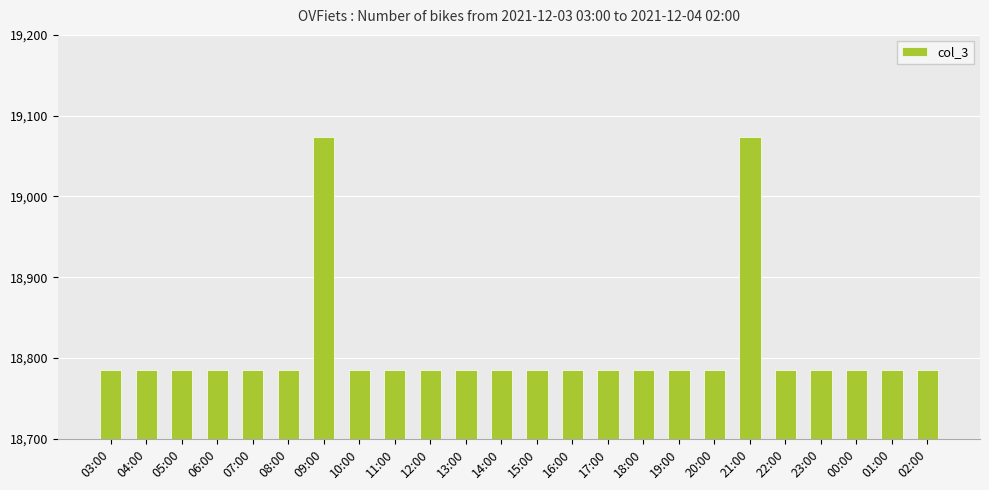

Is it true that the value at 07:00 is 18785?

True